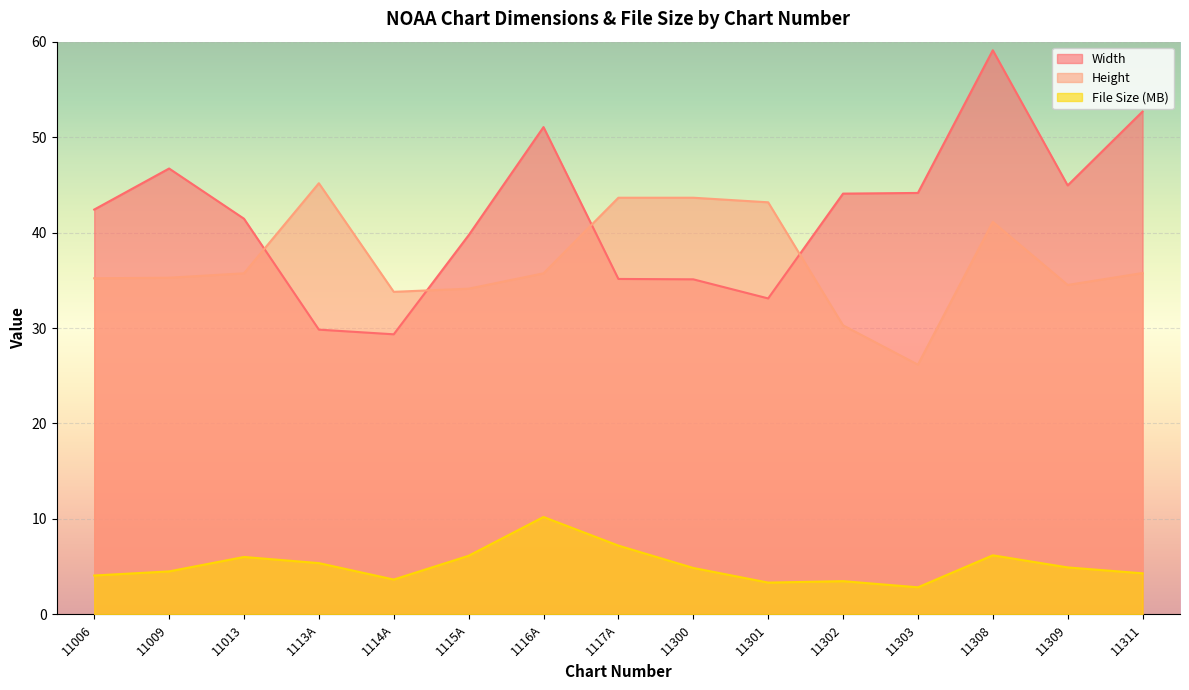

Rank the series by their maximum value, from lowest to highest.

File Size (MB), Height, Width